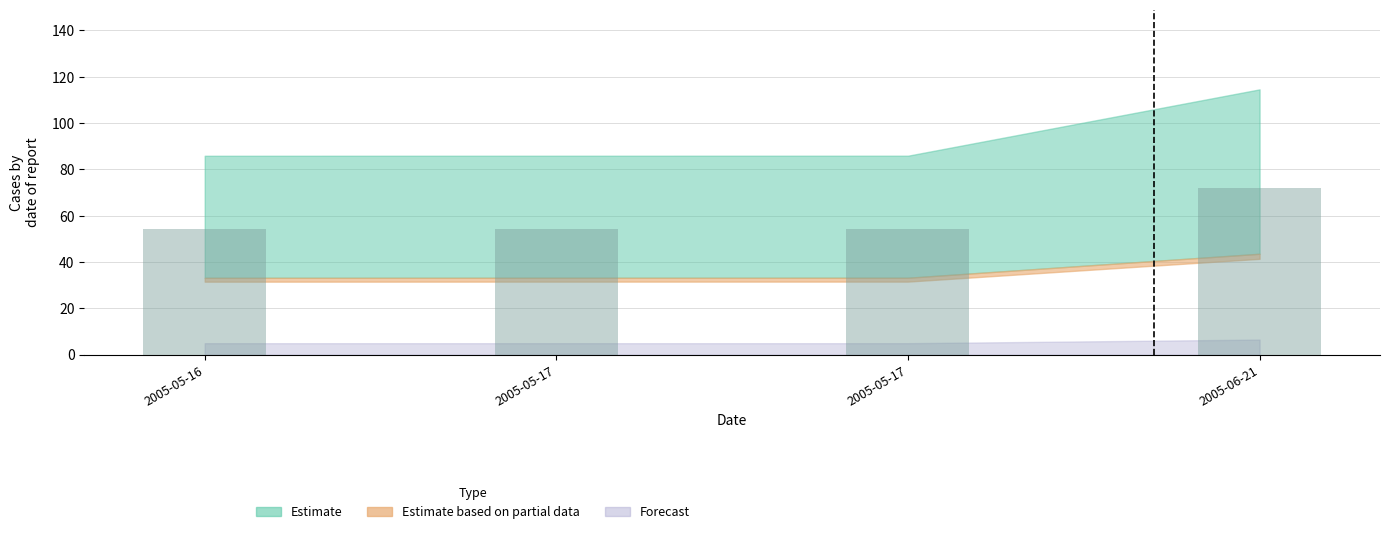

Is it true that the value at 2005-05-17 is 13.8?

False